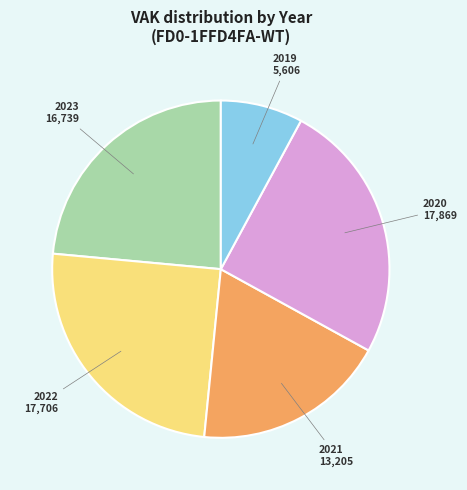

Which slice is the smallest?

2019